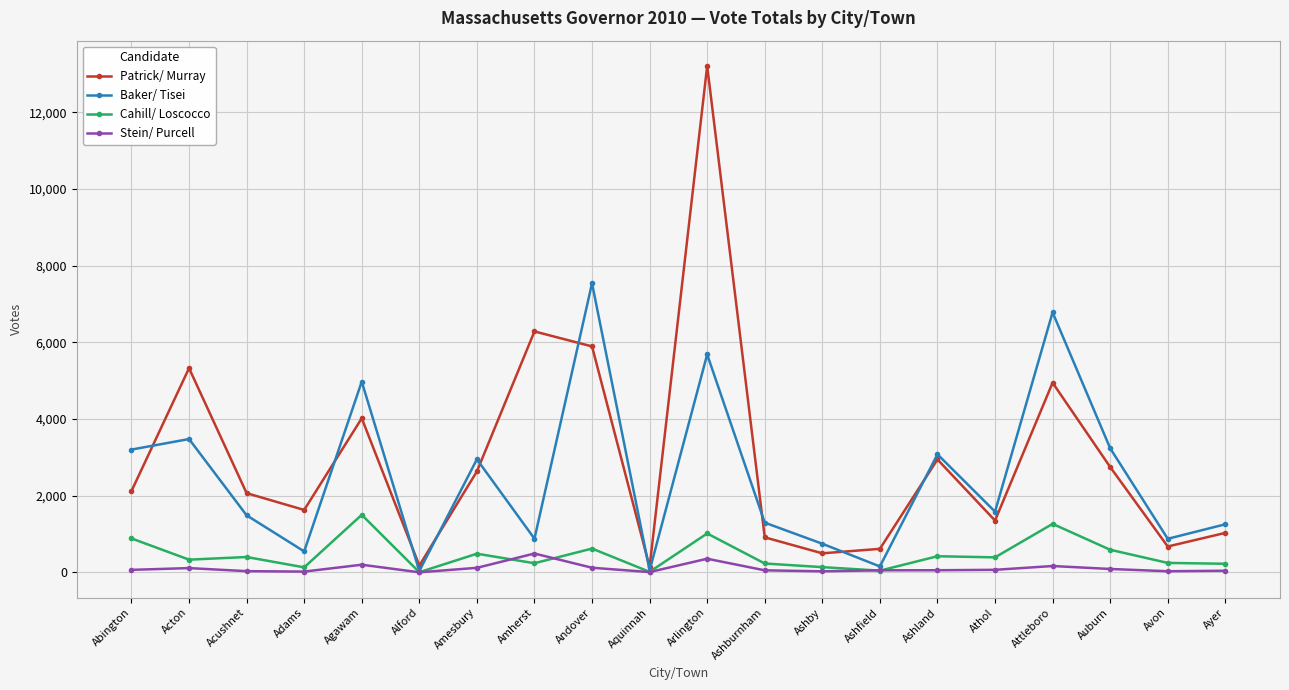

At which category is the sum across all series the highest?

Arlington